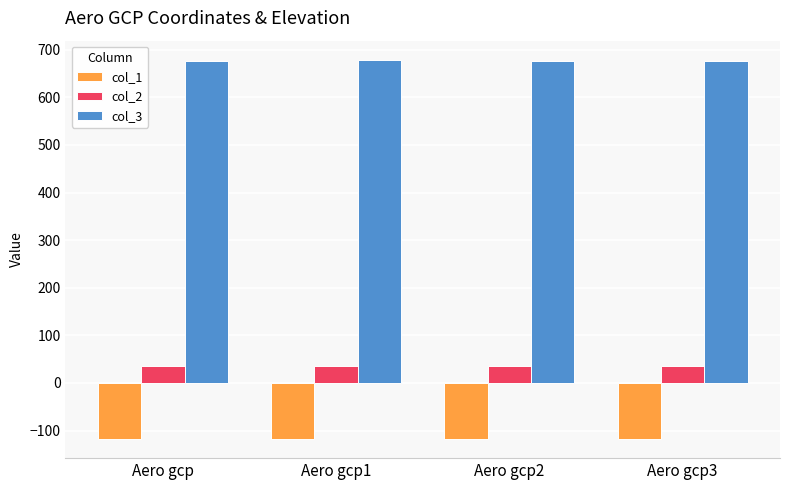

What is the highest value of the col_2 series?

34.7